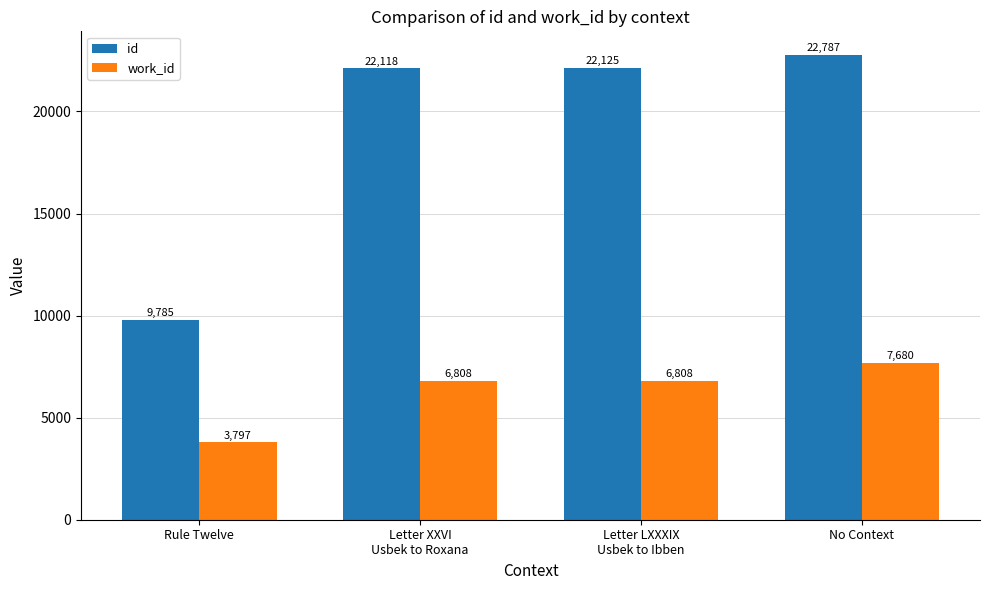

Which series changed the most between Rule Twelve and Letter LXXXIX
Usbek to Ibben?

id